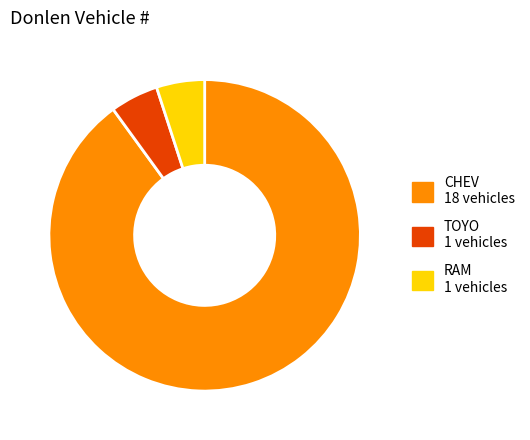

Does any single category account for the majority?

Yes